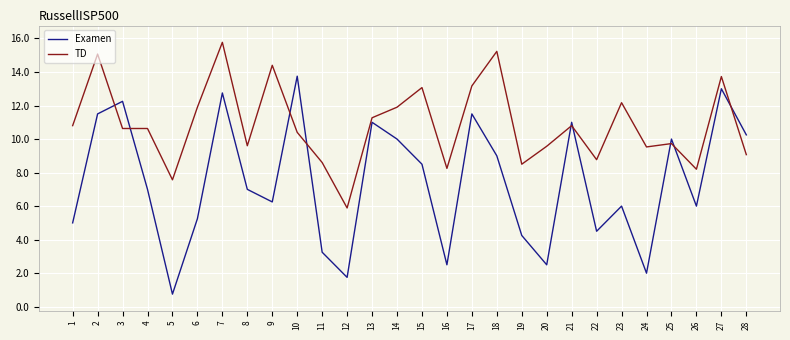

What value does the Examen series have at 18?

9.0